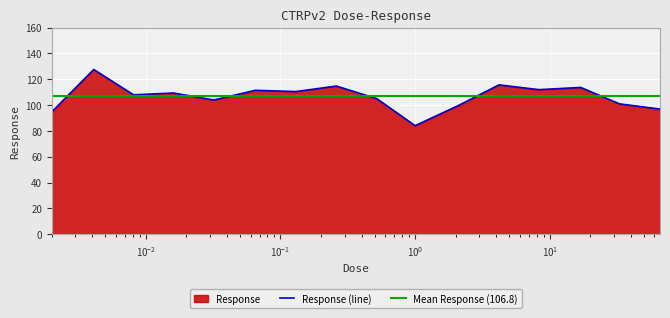

What is the difference between the values at 8.3 and 17.0?

1.7